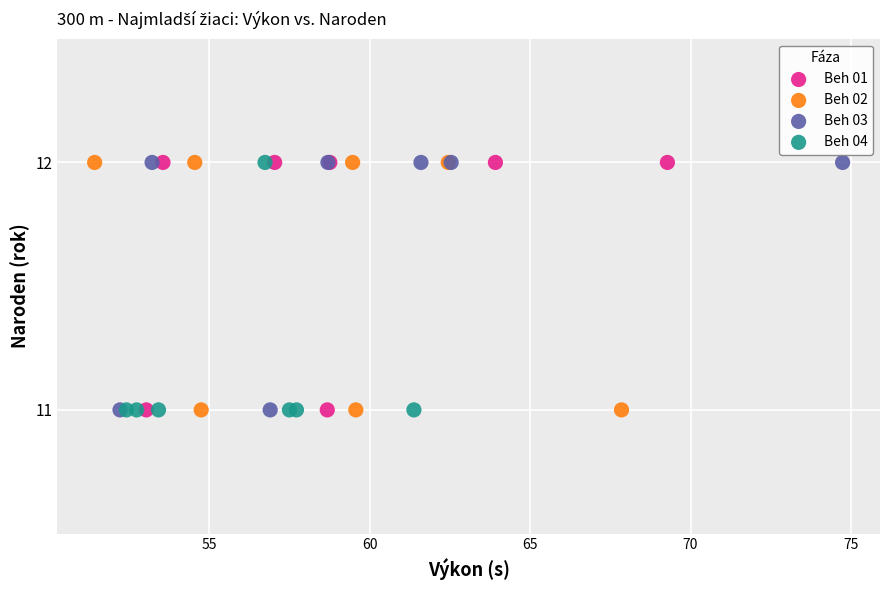

What are all the series names shown in the legend?

Beh 01, Beh 02, Beh 03, Beh 04